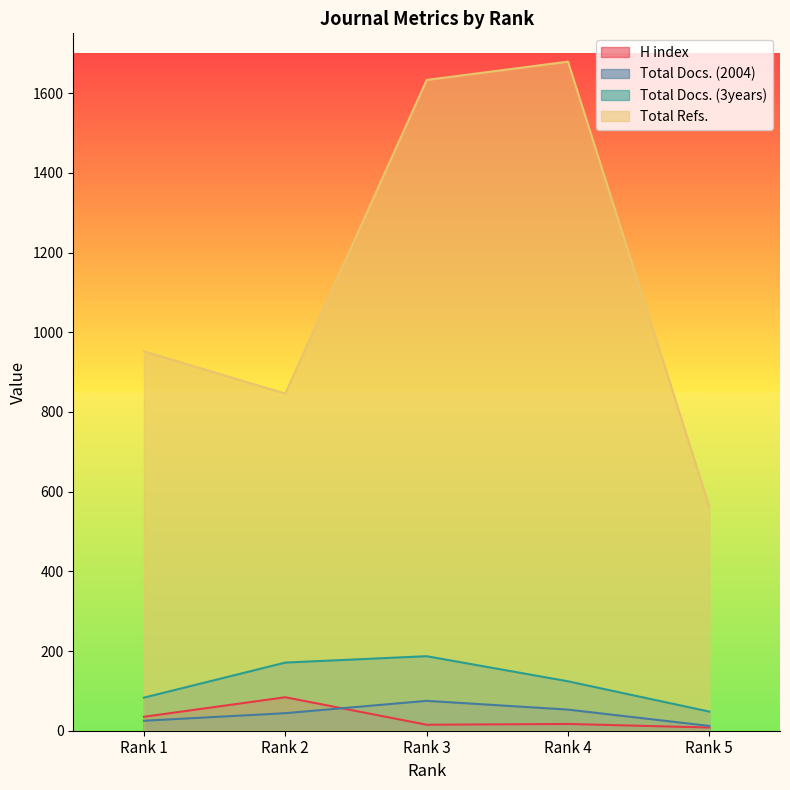

The value of Total Docs. (2004) at Rank 1 is 25. True or false?

True